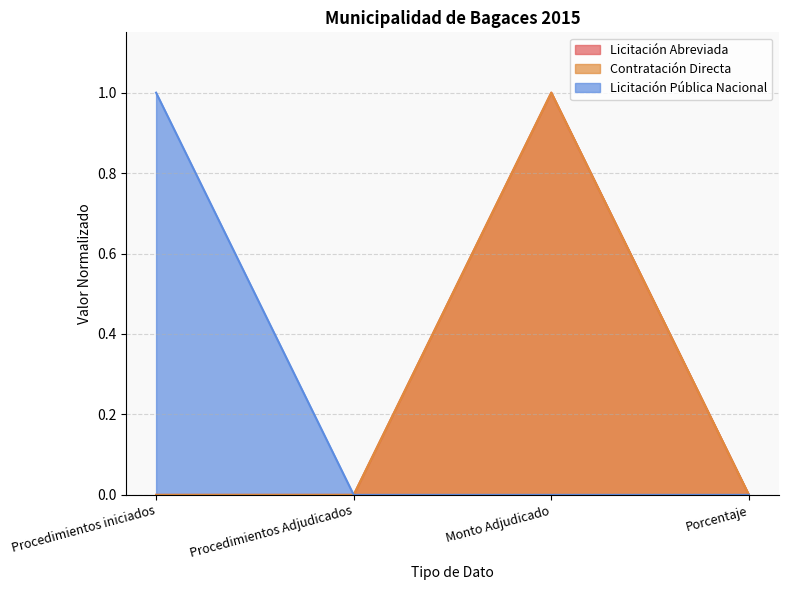

What position from the left is Procedimientos Adjudicados?

2